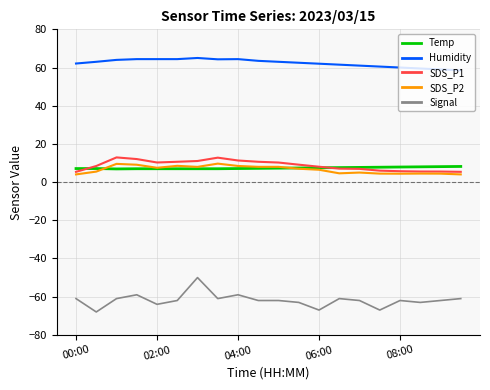

What is the sum of all SDS_P1 values?

175.1